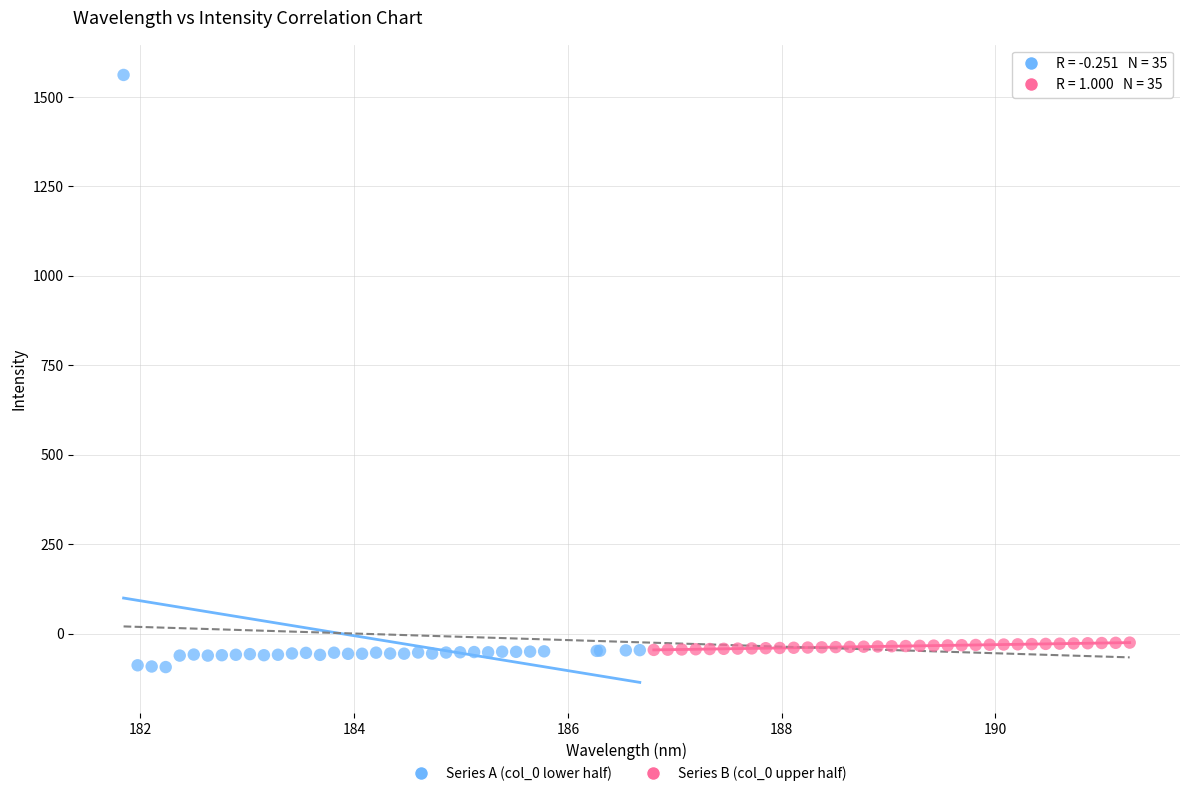

Which series reaches the maximum Y coordinate?

Series A (col_0 lower half)